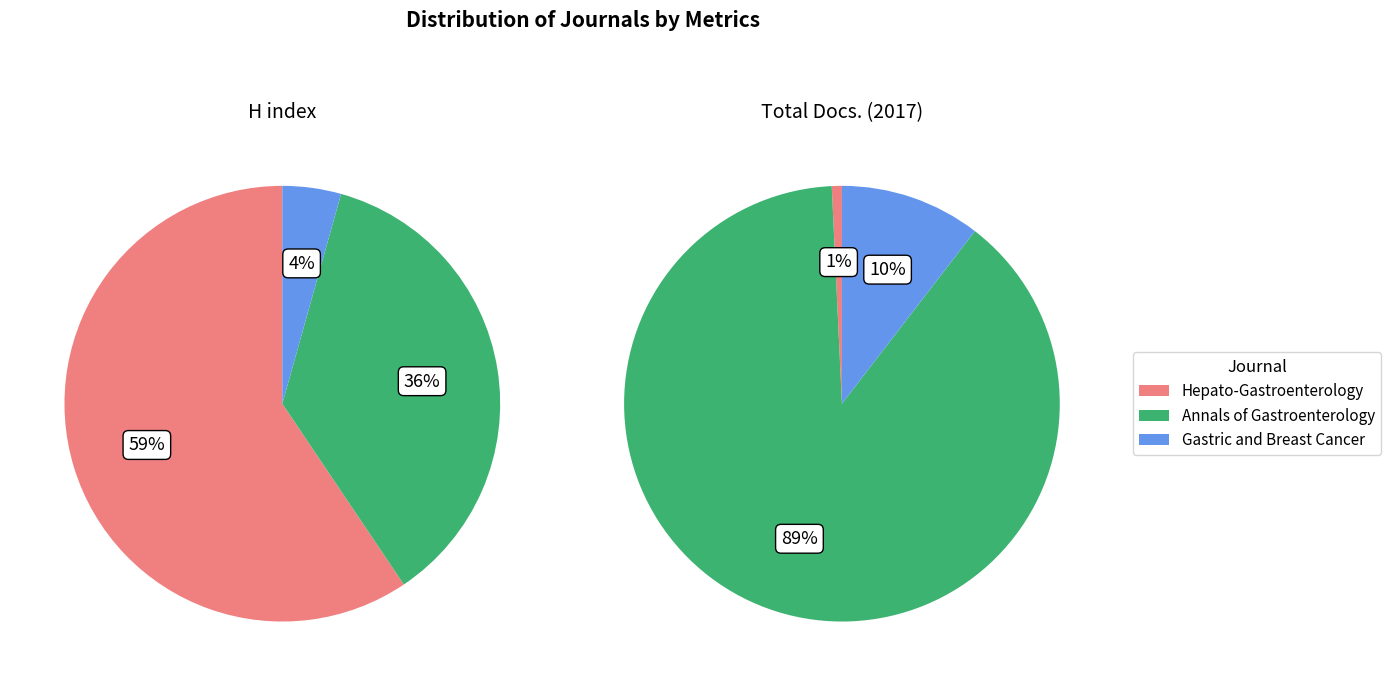

To the nearest percent, what is the average slice percentage?

33%